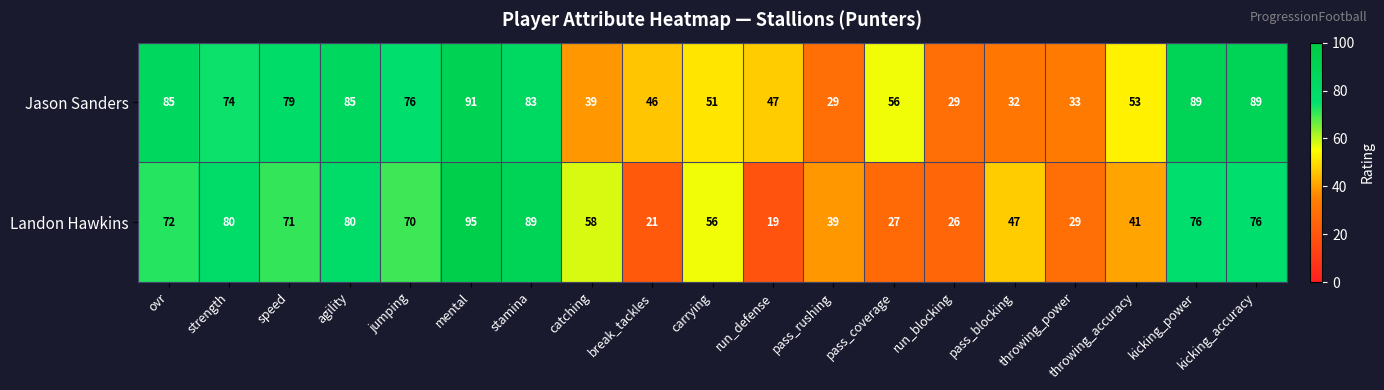

Which series has the largest range (max minus min)?

Landon Hawkins